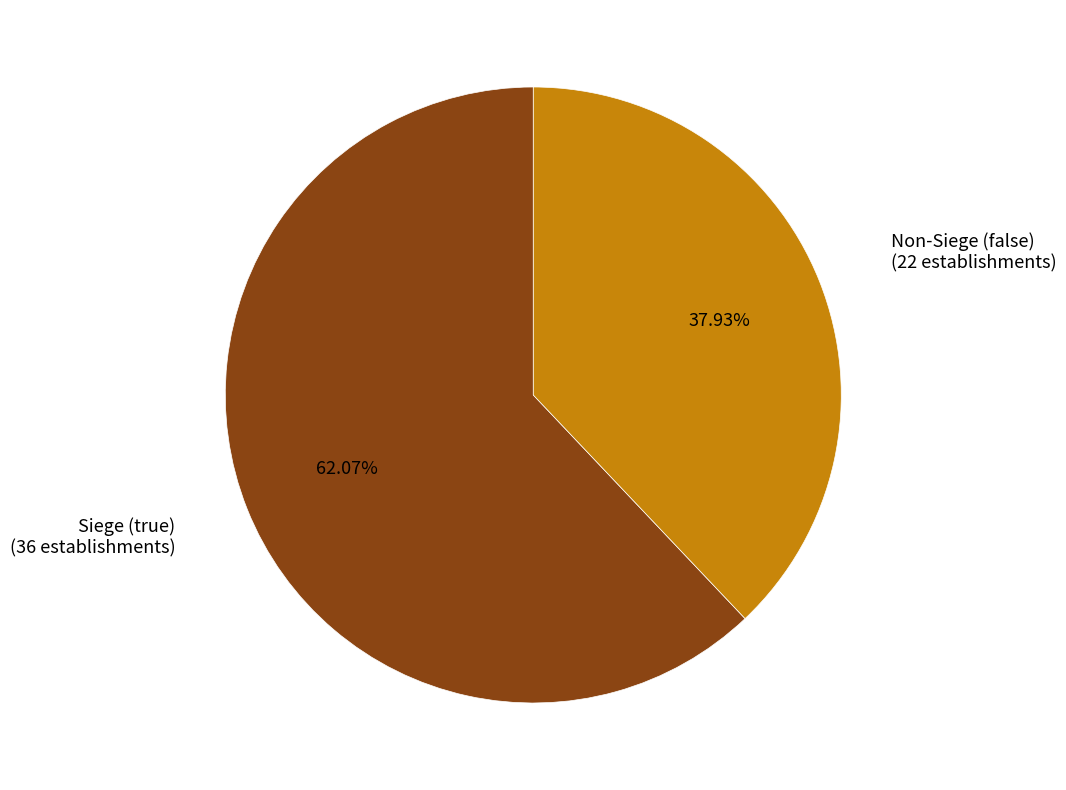

Is there a majority slice in this chart?

Yes